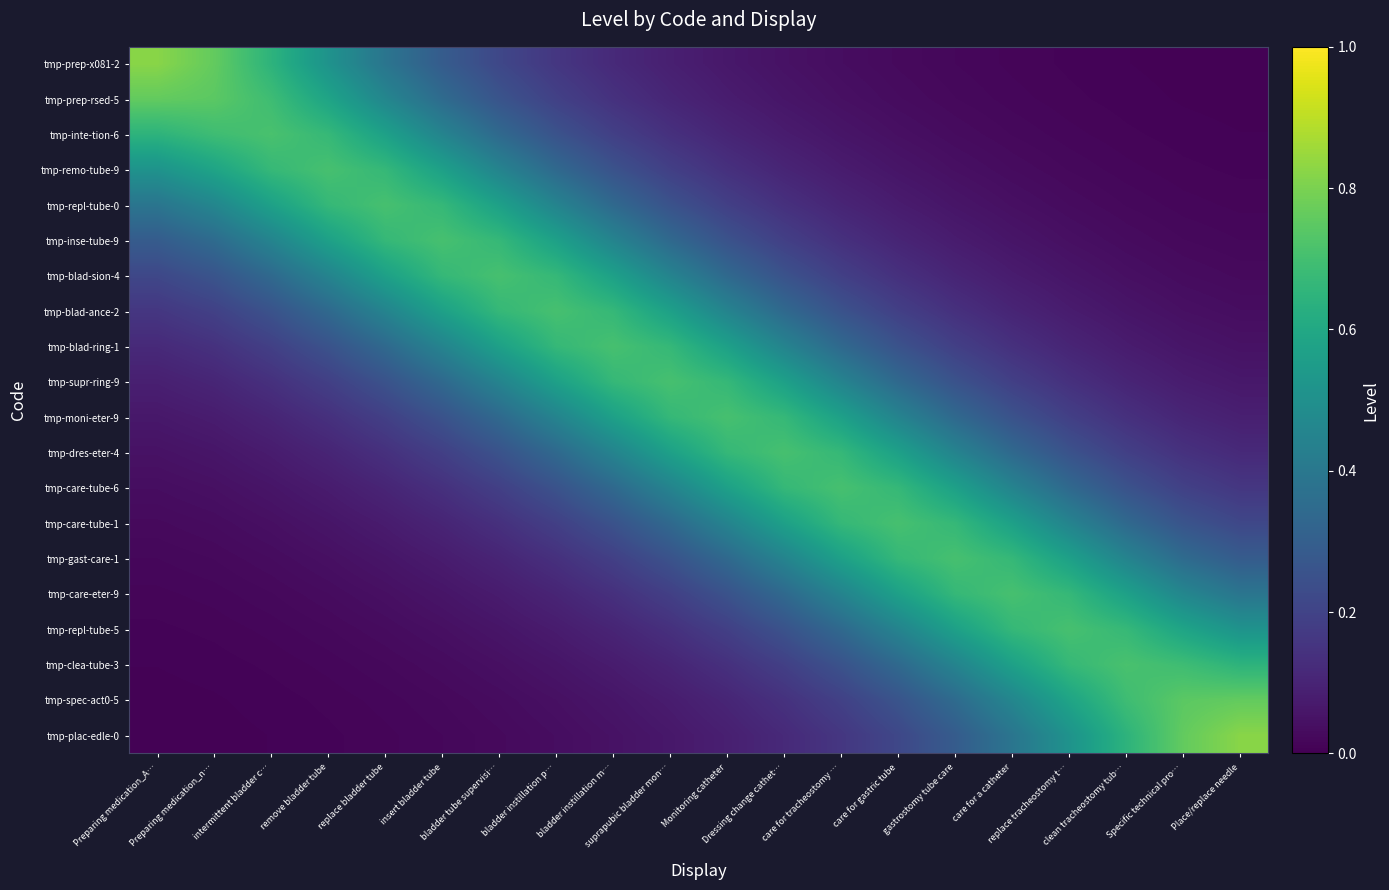

Reading left to right, what are all the values shown in this chart?

tmp-prep-x081-2: Preparing medication_A…=0.8	Preparing medication_n…=0.8	intermittent bladder c…=0.6	remove bladder tube=0.5	replace bladder tube=0.4	insert bladder tube=0.3	bladder tube supervisi…=0.2	bladder instillation p…=0.2	bladder instillation m…=0.1	suprapubic bladder mon…=0.1	Monitoring catheter=0.1	Dressing change cathet…=0.0	care for tracheostomy …=0.0	care for gastric tube=0.0	gastrostomy tube care=0.0	care for a catheter=0.0	replace tracheostomy t…=0.0	clean tracheostomy tub…=0.0	Specific technical pro…=0.0	Place/replace needle=0.0
tmp-prep-rsed-5: Preparing medication_A…=0.8	Preparing medication_n…=0.7	intermittent bladder c…=0.7	remove bladder tube=0.6	replace bladder tube=0.5	insert bladder tube=0.3	bladder tube supervisi…=0.3	bladder instillation p…=0.2	bladder instillation m…=0.1	suprapubic bladder mon…=0.1	Monitoring catheter=0.1	Dressing change cathet…=0.1	care for tracheostomy …=0.0	care for gastric tube=0.0	gastrostomy tube care=0.0	care for a catheter=0.0	replace tracheostomy t…=0.0	clean tracheostomy tub…=0.0	Specific technical pro…=0.0	Place/replace needle=0.0
tmp-inte-tion-6: Preparing medication_A…=0.6	Preparing medication_n…=0.7	intermittent bladder c…=0.7	remove bladder tube=0.7	replace bladder tube=0.6	insert bladder tube=0.5	bladder tube supervisi…=0.3	bladder instillation p…=0.3	bladder instillation m…=0.2	suprapubic bladder mon…=0.1	Monitoring catheter=0.1	Dressing change cathet…=0.1	care for tracheostomy …=0.1	care for gastric tube=0.0	gastrostomy tube care=0.0	care for a catheter=0.0	replace tracheostomy t…=0.0	clean tracheostomy tub…=0.0	Specific technical pro…=0.0	Place/replace needle=0.0
tmp-remo-tube-9: Preparing medication_A…=0.5	Preparing medication_n…=0.6	intermittent bladder c…=0.7	remove bladder tube=0.7	replace bladder tube=0.7	insert bladder tube=0.6	bladder tube supervisi…=0.4	bladder instillation p…=0.3	bladder instillation m…=0.3	suprapubic bladder mon…=0.2	Monitoring catheter=0.1	Dressing change cathet…=0.1	care for tracheostomy …=0.1	care for gastric tube=0.1	gastrostomy tube care=0.0	care for a catheter=0.0	replace tracheostomy t…=0.0	clean tracheostomy tub…=0.0	Specific technical pro…=0.0	Place/replace needle=0.0
tmp-repl-tube-0: Preparing medication_A…=0.4	Preparing medication_n…=0.5	intermittent bladder c…=0.6	remove bladder tube=0.7	replace bladder tube=0.7	insert bladder tube=0.7	bladder tube supervisi…=0.6	bladder instillation p…=0.4	bladder instillation m…=0.3	suprapubic bladder mon…=0.3	Monitoring catheter=0.2	Dressing change cathet…=0.1	care for tracheostomy …=0.1	care for gastric tube=0.1	gastrostomy tube care=0.1	care for a catheter=0.0	replace tracheostomy t…=0.0	clean tracheostomy tub…=0.0	Specific technical pro…=0.0	Place/replace needle=0.0
tmp-inse-tube-9: Preparing medication_A…=0.3	Preparing medication_n…=0.3	intermittent bladder c…=0.5	remove bladder tube=0.6	replace bladder tube=0.7	insert bladder tube=0.7	bladder tube supervisi…=0.7	bladder instillation p…=0.6	bladder instillation m…=0.4	suprapubic bladder mon…=0.3	Monitoring catheter=0.3	Dressing change cathet…=0.2	care for tracheostomy …=0.1	care for gastric tube=0.1	gastrostomy tube care=0.1	care for a catheter=0.1	replace tracheostomy t…=0.0	clean tracheostomy tub…=0.0	Specific technical pro…=0.0	Place/replace needle=0.0
tmp-blad-sion-4: Preparing medication_A…=0.2	Preparing medication_n…=0.3	intermittent bladder c…=0.3	remove bladder tube=0.4	replace bladder tube=0.6	insert bladder tube=0.7	bladder tube supervisi…=0.7	bladder instillation p…=0.7	bladder instillation m…=0.6	suprapubic bladder mon…=0.4	Monitoring catheter=0.3	Dressing change cathet…=0.3	care for tracheostomy …=0.2	care for gastric tube=0.1	gastrostomy tube care=0.1	care for a catheter=0.1	replace tracheostomy t…=0.1	clean tracheostomy tub…=0.0	Specific technical pro…=0.0	Place/replace needle=0.0
tmp-blad-ance-2: Preparing medication_A…=0.2	Preparing medication_n…=0.2	intermittent bladder c…=0.3	remove bladder tube=0.3	replace bladder tube=0.4	insert bladder tube=0.6	bladder tube supervisi…=0.7	bladder instillation p…=0.7	bladder instillation m…=0.7	suprapubic bladder mon…=0.6	Monitoring catheter=0.4	Dressing change cathet…=0.3	care for tracheostomy …=0.3	care for gastric tube=0.2	gastrostomy tube care=0.1	care for a catheter=0.1	replace tracheostomy t…=0.1	clean tracheostomy tub…=0.1	Specific technical pro…=0.0	Place/replace needle=0.0
tmp-blad-ring-1: Preparing medication_A…=0.1	Preparing medication_n…=0.1	intermittent bladder c…=0.2	remove bladder tube=0.3	replace bladder tube=0.3	insert bladder tube=0.4	bladder tube supervisi…=0.6	bladder instillation p…=0.7	bladder instillation m…=0.7	suprapubic bladder mon…=0.7	Monitoring catheter=0.6	Dressing change cathet…=0.4	care for tracheostomy …=0.3	care for gastric tube=0.3	gastrostomy tube care=0.2	care for a catheter=0.1	replace tracheostomy t…=0.1	clean tracheostomy tub…=0.1	Specific technical pro…=0.1	Place/replace needle=0.0
tmp-supr-ring-9: Preparing medication_A…=0.1	Preparing medication_n…=0.1	intermittent bladder c…=0.1	remove bladder tube=0.2	replace bladder tube=0.3	insert bladder tube=0.3	bladder tube supervisi…=0.4	bladder instillation p…=0.6	bladder instillation m…=0.7	suprapubic bladder mon…=0.7	Monitoring catheter=0.7	Dressing change cathet…=0.6	care for tracheostomy …=0.4	care for gastric tube=0.3	gastrostomy tube care=0.3	care for a catheter=0.2	replace tracheostomy t…=0.1	clean tracheostomy tub…=0.1	Specific technical pro…=0.1	Place/replace needle=0.1
tmp-moni-eter-9: Preparing medication_A…=0.1	Preparing medication_n…=0.1	intermittent bladder c…=0.1	remove bladder tube=0.1	replace bladder tube=0.2	insert bladder tube=0.3	bladder tube supervisi…=0.3	bladder instillation p…=0.4	bladder instillation m…=0.6	suprapubic bladder mon…=0.7	Monitoring catheter=0.7	Dressing change cathet…=0.7	care for tracheostomy …=0.6	care for gastric tube=0.4	gastrostomy tube care=0.3	care for a catheter=0.3	replace tracheostomy t…=0.2	clean tracheostomy tub…=0.1	Specific technical pro…=0.1	Place/replace needle=0.1
tmp-dres-eter-4: Preparing medication_A…=0.0	Preparing medication_n…=0.1	intermittent bladder c…=0.1	remove bladder tube=0.1	replace bladder tube=0.1	insert bladder tube=0.2	bladder tube supervisi…=0.3	bladder instillation p…=0.3	bladder instillation m…=0.4	suprapubic bladder mon…=0.6	Monitoring catheter=0.7	Dressing change cathet…=0.7	care for tracheostomy …=0.7	care for gastric tube=0.6	gastrostomy tube care=0.4	care for a catheter=0.3	replace tracheostomy t…=0.3	clean tracheostomy tub…=0.2	Specific technical pro…=0.1	Place/replace needle=0.1
tmp-care-tube-6: Preparing medication_A…=0.0	Preparing medication_n…=0.0	intermittent bladder c…=0.1	remove bladder tube=0.1	replace bladder tube=0.1	insert bladder tube=0.1	bladder tube supervisi…=0.2	bladder instillation p…=0.3	bladder instillation m…=0.3	suprapubic bladder mon…=0.4	Monitoring catheter=0.6	Dressing change cathet…=0.7	care for tracheostomy …=0.7	care for gastric tube=0.7	gastrostomy tube care=0.6	care for a catheter=0.4	replace tracheostomy t…=0.3	clean tracheostomy tub…=0.3	Specific technical pro…=0.2	Place/replace needle=0.2
tmp-care-tube-1: Preparing medication_A…=0.0	Preparing medication_n…=0.0	intermittent bladder c…=0.0	remove bladder tube=0.1	replace bladder tube=0.1	insert bladder tube=0.1	bladder tube supervisi…=0.1	bladder instillation p…=0.2	bladder instillation m…=0.3	suprapubic bladder mon…=0.3	Monitoring catheter=0.4	Dressing change cathet…=0.6	care for tracheostomy …=0.7	care for gastric tube=0.7	gastrostomy tube care=0.7	care for a catheter=0.6	replace tracheostomy t…=0.4	clean tracheostomy tub…=0.3	Specific technical pro…=0.3	Place/replace needle=0.2
tmp-gast-care-1: Preparing medication_A…=0.0	Preparing medication_n…=0.0	intermittent bladder c…=0.0	remove bladder tube=0.0	replace bladder tube=0.1	insert bladder tube=0.1	bladder tube supervisi…=0.1	bladder instillation p…=0.1	bladder instillation m…=0.2	suprapubic bladder mon…=0.3	Monitoring catheter=0.3	Dressing change cathet…=0.4	care for tracheostomy …=0.6	care for gastric tube=0.7	gastrostomy tube care=0.7	care for a catheter=0.7	replace tracheostomy t…=0.6	clean tracheostomy tub…=0.5	Specific technical pro…=0.3	Place/replace needle=0.3
tmp-care-eter-9: Preparing medication_A…=0.0	Preparing medication_n…=0.0	intermittent bladder c…=0.0	remove bladder tube=0.0	replace bladder tube=0.0	insert bladder tube=0.1	bladder tube supervisi…=0.1	bladder instillation p…=0.1	bladder instillation m…=0.1	suprapubic bladder mon…=0.2	Monitoring catheter=0.3	Dressing change cathet…=0.3	care for tracheostomy …=0.4	care for gastric tube=0.6	gastrostomy tube care=0.7	care for a catheter=0.7	replace tracheostomy t…=0.7	clean tracheostomy tub…=0.6	Specific technical pro…=0.5	Place/replace needle=0.4
tmp-repl-tube-5: Preparing medication_A…=0.0	Preparing medication_n…=0.0	intermittent bladder c…=0.0	remove bladder tube=0.0	replace bladder tube=0.0	insert bladder tube=0.0	bladder tube supervisi…=0.1	bladder instillation p…=0.1	bladder instillation m…=0.1	suprapubic bladder mon…=0.1	Monitoring catheter=0.2	Dressing change cathet…=0.3	care for tracheostomy …=0.3	care for gastric tube=0.4	gastrostomy tube care=0.6	care for a catheter=0.7	replace tracheostomy t…=0.7	clean tracheostomy tub…=0.7	Specific technical pro…=0.6	Place/replace needle=0.5
tmp-clea-tube-3: Preparing medication_A…=0.0	Preparing medication_n…=0.0	intermittent bladder c…=0.0	remove bladder tube=0.0	replace bladder tube=0.0	insert bladder tube=0.0	bladder tube supervisi…=0.0	bladder instillation p…=0.1	bladder instillation m…=0.1	suprapubic bladder mon…=0.1	Monitoring catheter=0.1	Dressing change cathet…=0.2	care for tracheostomy …=0.3	care for gastric tube=0.3	gastrostomy tube care=0.5	care for a catheter=0.6	replace tracheostomy t…=0.7	clean tracheostomy tub…=0.7	Specific technical pro…=0.7	Place/replace needle=0.6
tmp-spec-act0-5: Preparing medication_A…=0.0	Preparing medication_n…=0.0	intermittent bladder c…=0.0	remove bladder tube=0.0	replace bladder tube=0.0	insert bladder tube=0.0	bladder tube supervisi…=0.0	bladder instillation p…=0.0	bladder instillation m…=0.1	suprapubic bladder mon…=0.1	Monitoring catheter=0.1	Dressing change cathet…=0.1	care for tracheostomy …=0.2	care for gastric tube=0.3	gastrostomy tube care=0.3	care for a catheter=0.5	replace tracheostomy t…=0.6	clean tracheostomy tub…=0.7	Specific technical pro…=0.7	Place/replace needle=0.8
tmp-plac-edle-0: Preparing medication_A…=0.0	Preparing medication_n…=0.0	intermittent bladder c…=0.0	remove bladder tube=0.0	replace bladder tube=0.0	insert bladder tube=0.0	bladder tube supervisi…=0.0	bladder instillation p…=0.0	bladder instillation m…=0.0	suprapubic bladder mon…=0.1	Monitoring catheter=0.1	Dressing change cathet…=0.1	care for tracheostomy …=0.2	care for gastric tube=0.2	gastrostomy tube care=0.3	care for a catheter=0.4	replace tracheostomy t…=0.5	clean tracheostomy tub…=0.6	Specific technical pro…=0.8	Place/replace needle=0.8